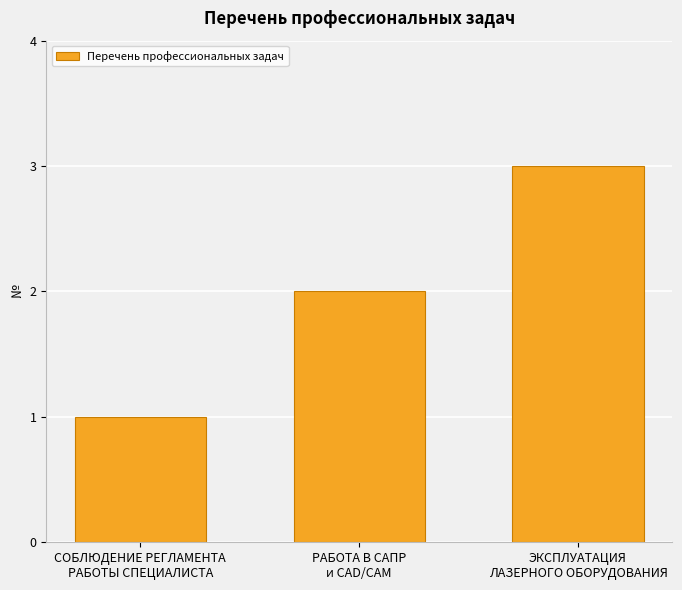

Is it true that the value at ЭКСПЛУАТАЦИЯ
ЛАЗЕРНОГО ОБОРУДОВАНИЯ is 4?

False